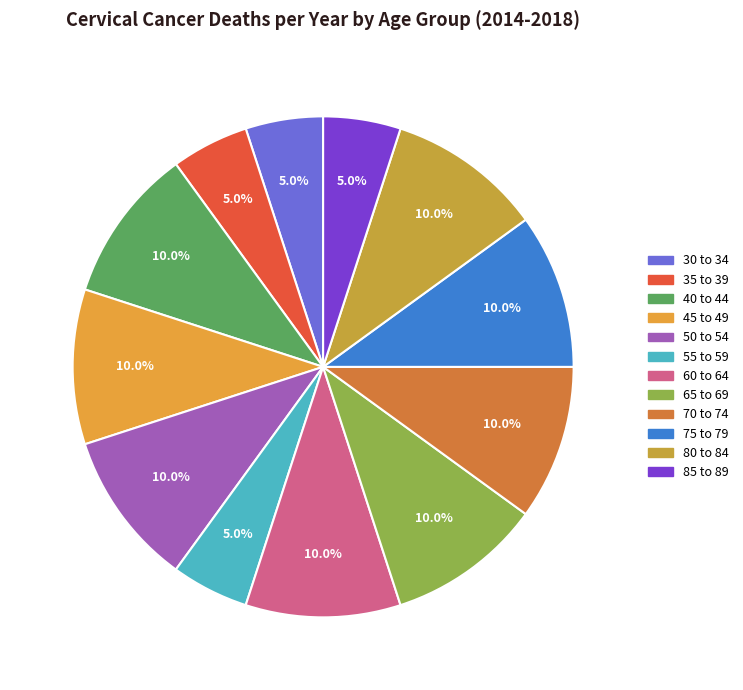

Rank the categories by value from lowest to highest.

30 to 34, 35 to 39, 55 to 59, 85 to 89, 40 to 44, 45 to 49, 50 to 54, 60 to 64, 65 to 69, 70 to 74, 75 to 79, 80 to 84